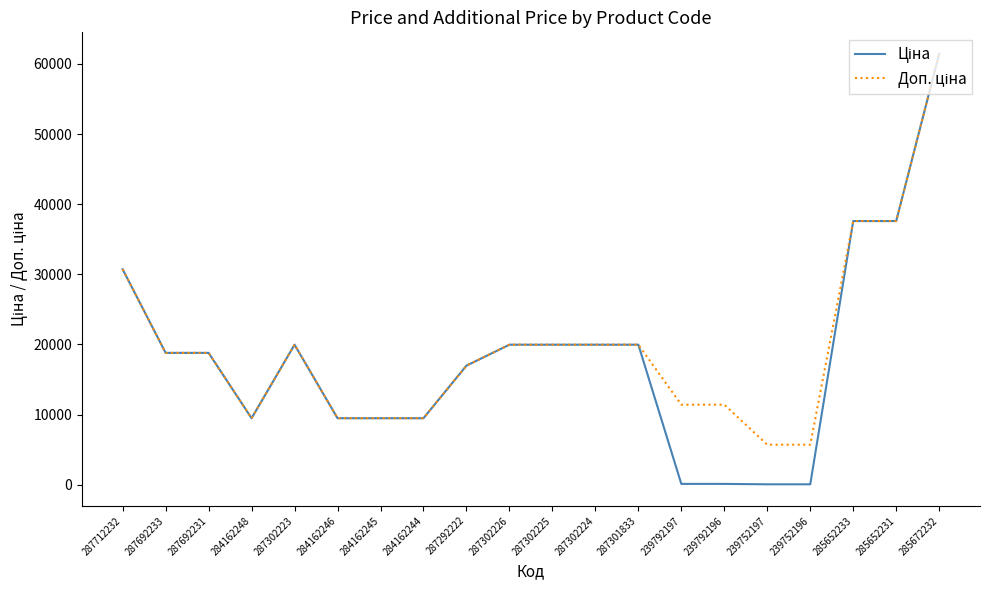

What position from the right is 287302224?

9